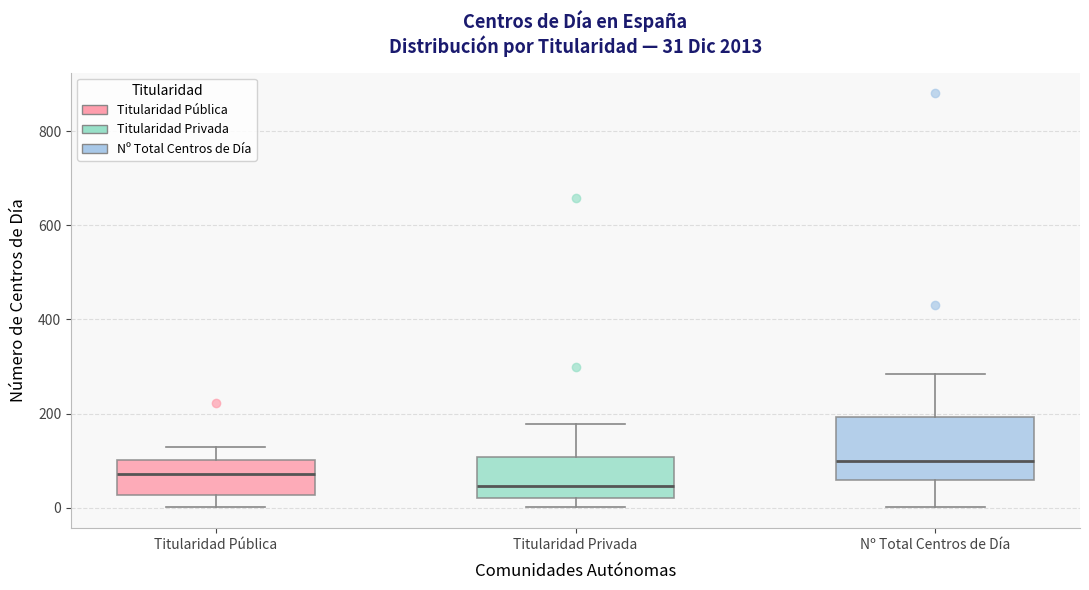

Which box has the lowest median line?

Titularidad Privada